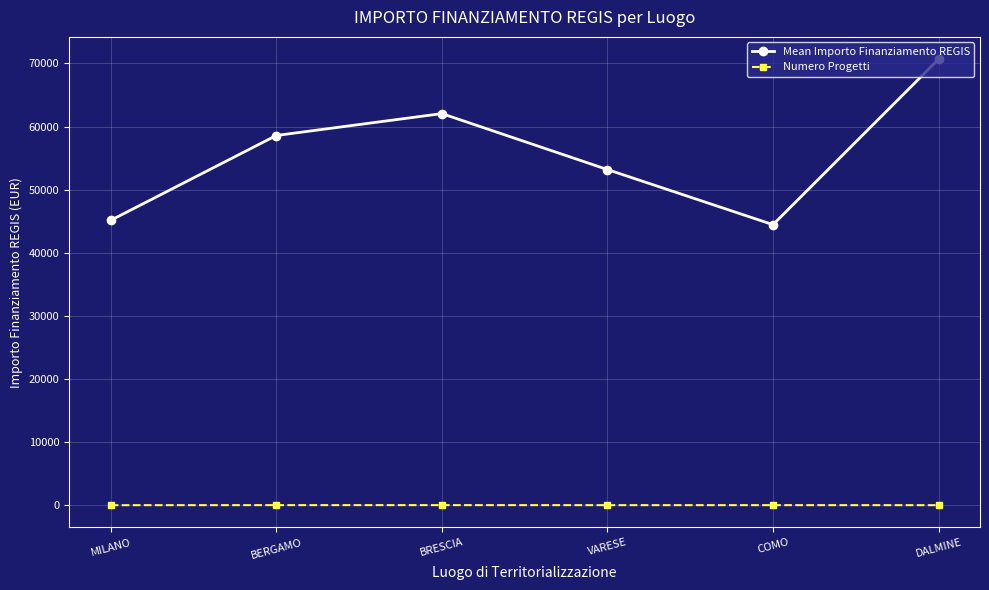

At which category is the sum across all series the highest?

DALMINE